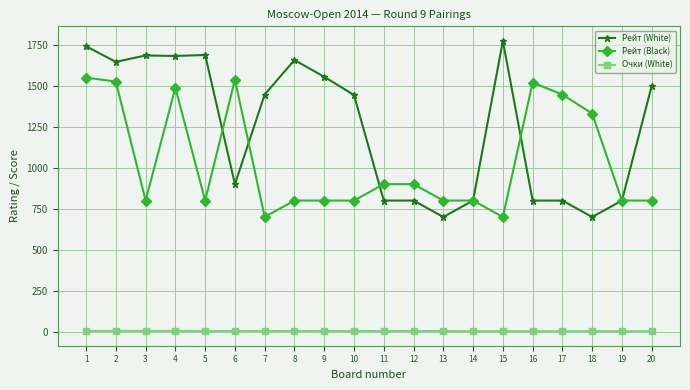

The Рейт (Black) series shows 700 at 7. True or false?

True